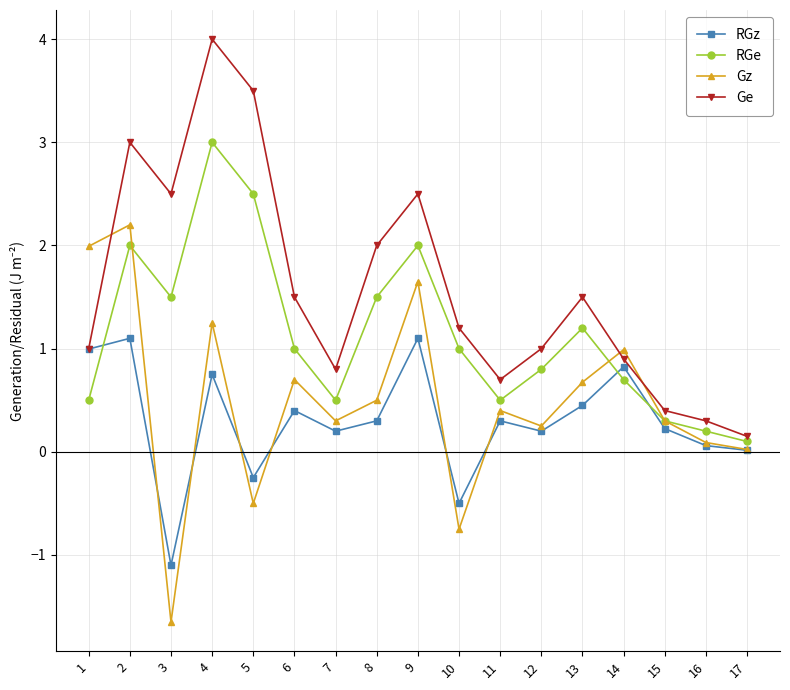

How many series are shown in this chart?

4